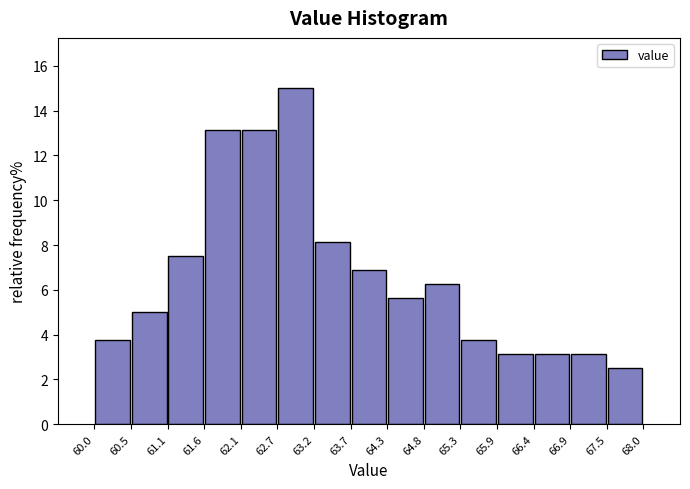

Which range on the x-axis has the tallest bar?

62.7 to 63.2